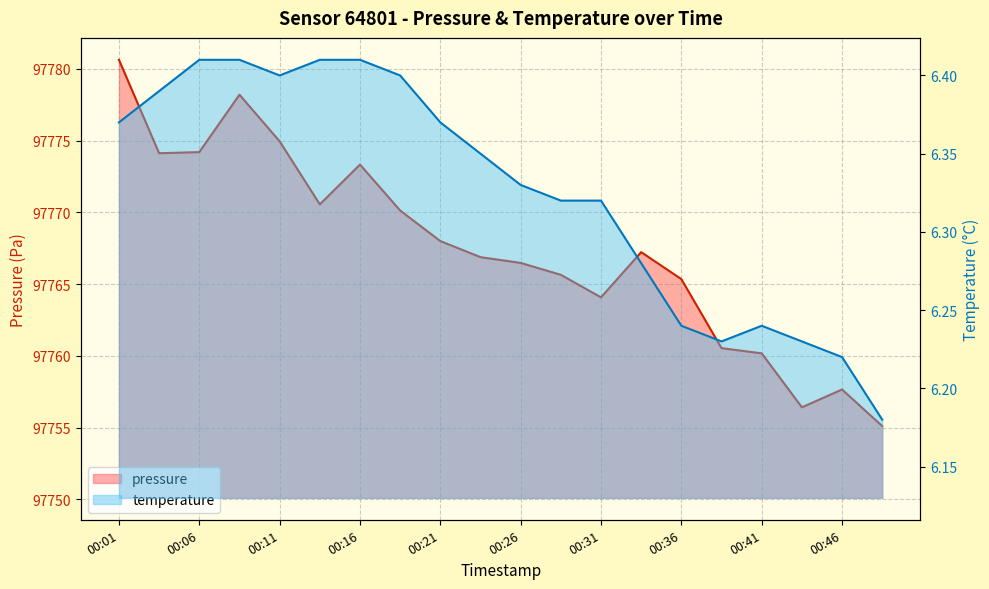

Which category has the lowest value in the temperature series?

00:49